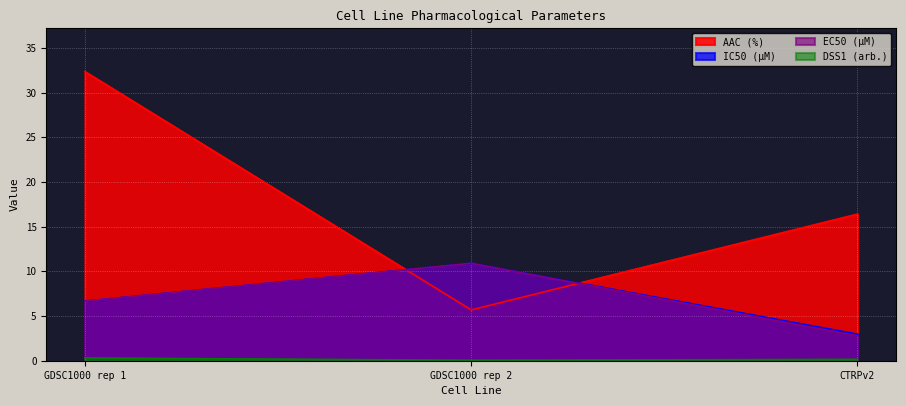

What is the total value across all series at GDSC1000 rep 2?

27.5